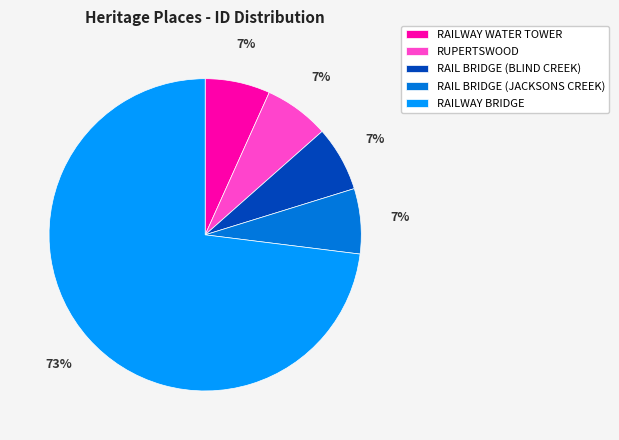

How many slices are in this pie chart?

5